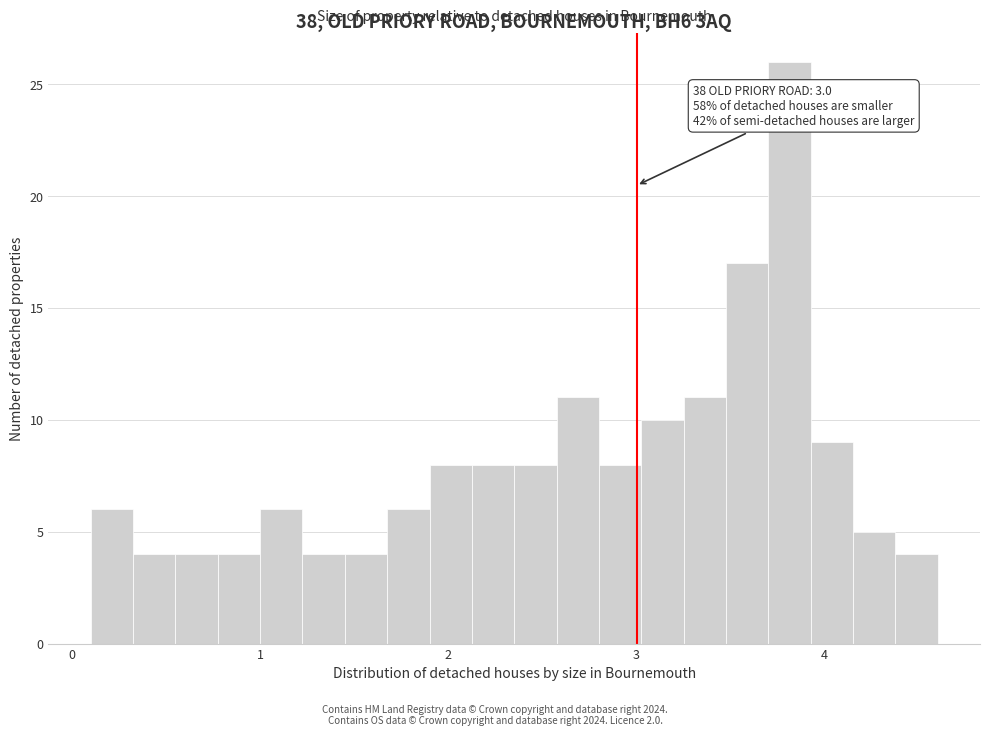

Read against the x-axis, roughly where is the centre of the tallest bar?

3.8